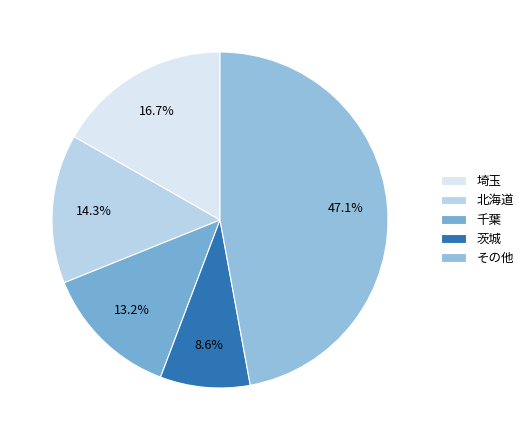

Is there a majority slice in this chart?

No